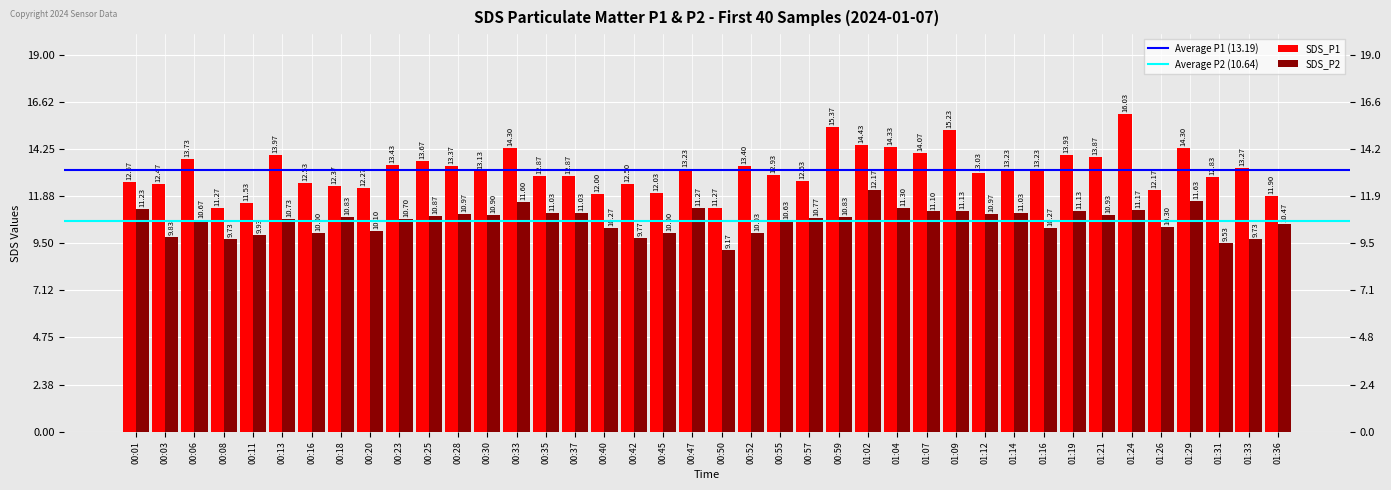

List the labels in order of value, largest first.

01:24, 00:59, 01:09, 01:02, 01:04, 00:33, 01:29, 01:07, 00:13, 01:19, 01:21, 00:06, 00:25, 00:23, 00:52, 00:28, 01:33, 00:47, 01:14, 01:16, 00:30, 01:12, 00:55, 00:35, 00:37, 01:31, 00:57, 00:01, 00:16, 00:42, 00:03, 00:18, 00:20, 01:26, 00:45, 00:40, 01:36, 00:11, 00:08, 00:50